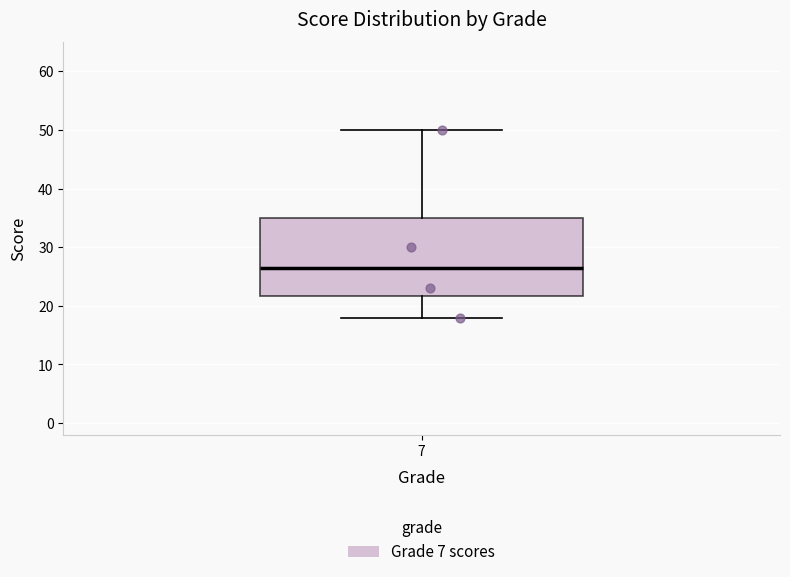

Read this box plot against the y-axis: the position of the median line, the range covered by the box, and the ends of both whiskers. The values are not printed on the chart, so give them approximately, as read against the axis.

median 27, box 22 to 35, whiskers 18 to 50